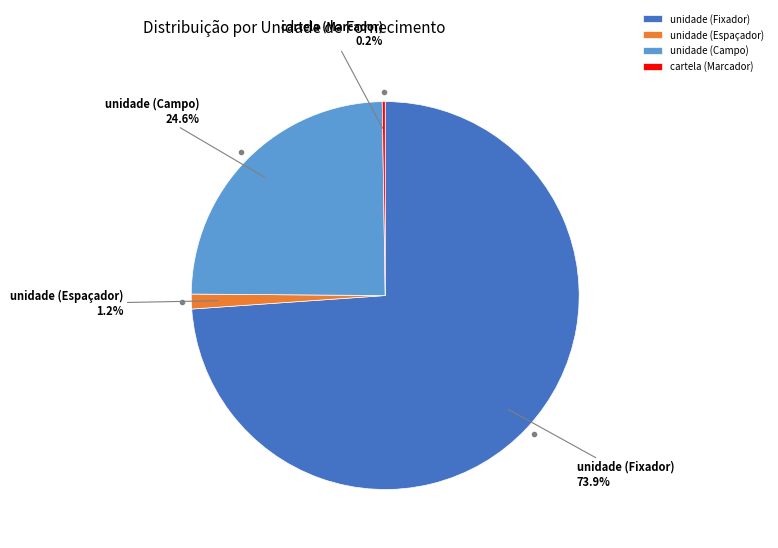

Which slice represents more than half of the pie?

unidade (Fixador)